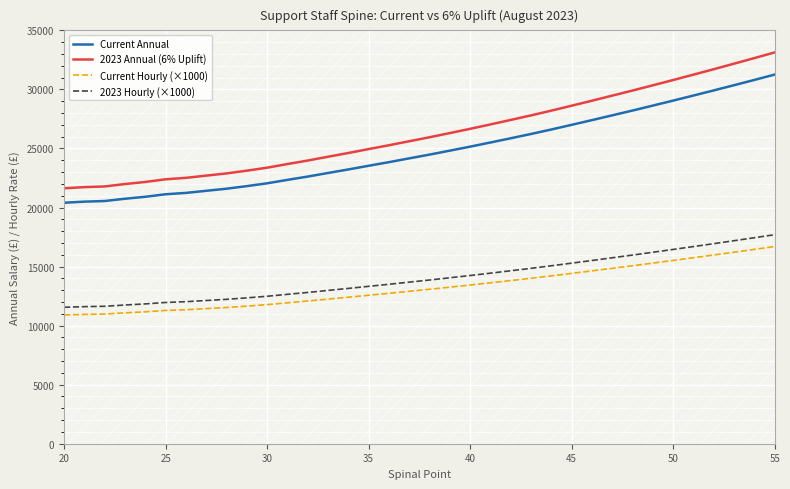

True or false: Current Hourly (×1000) and Current Annual intersect in this chart.

False